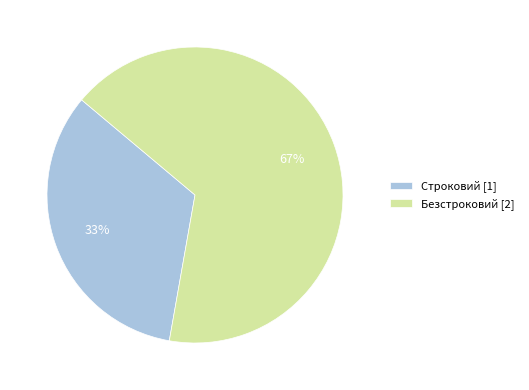

To the nearest percent, what portion does Безстроковий represent?

67%